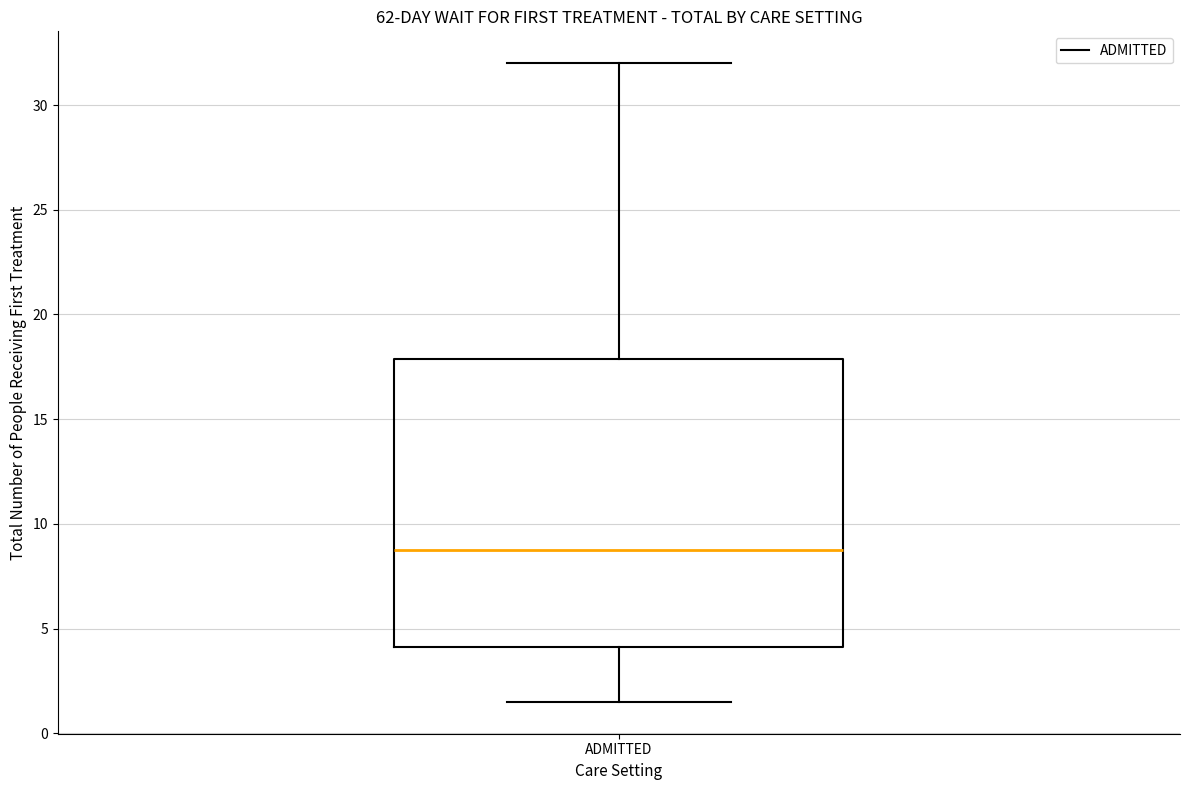

Transcribe this box plot: give where the median line is, the range the box spans, and where the two whiskers end, as read against the y-axis. The values are not printed on the chart, so give them approximately, as read against the axis.

median 9.0, box 4.0 to 18.0, whiskers 1.5 to 32.0